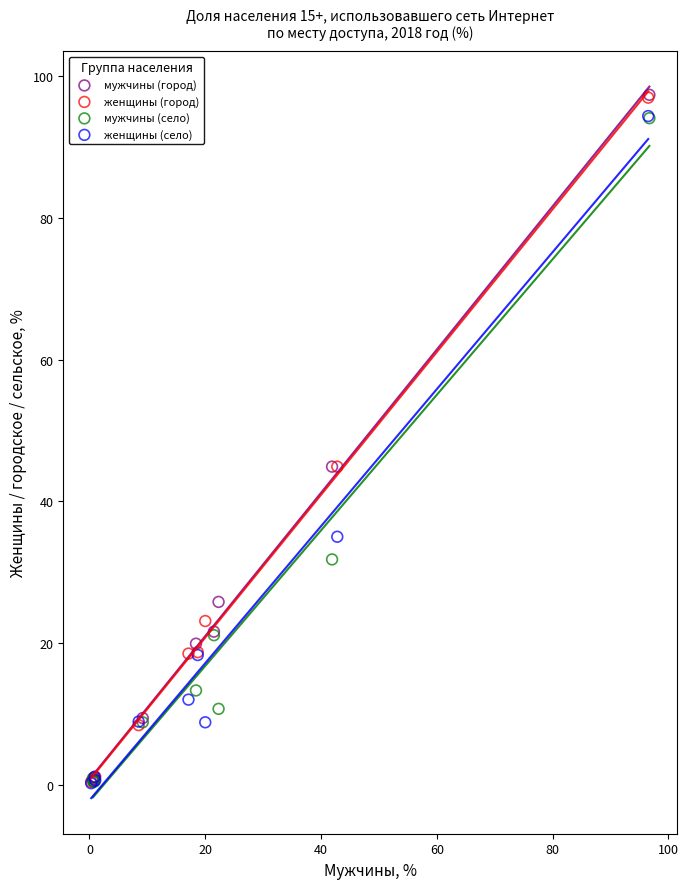

What are all the series names shown in the legend?

мужчины (город), женщины (город), мужчины (село), женщины (село)